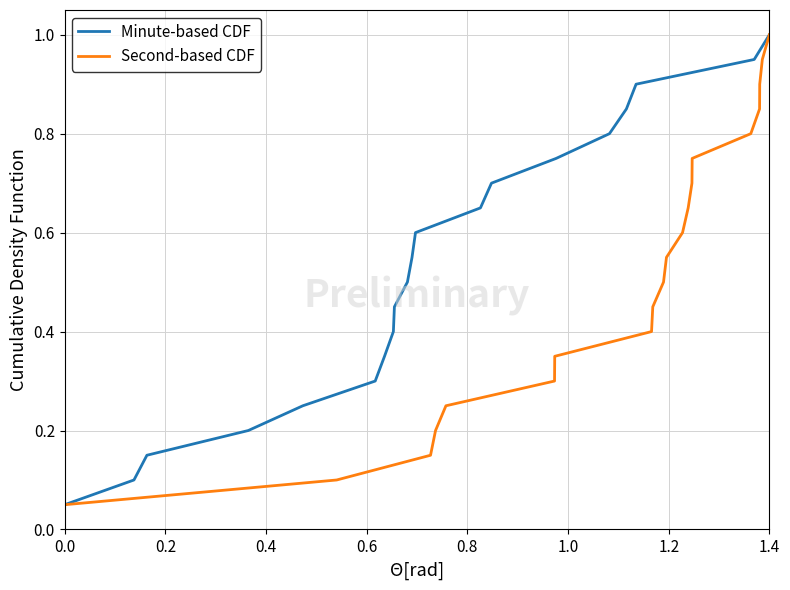

What is the sum of all Minute-based CDF values?

10.5